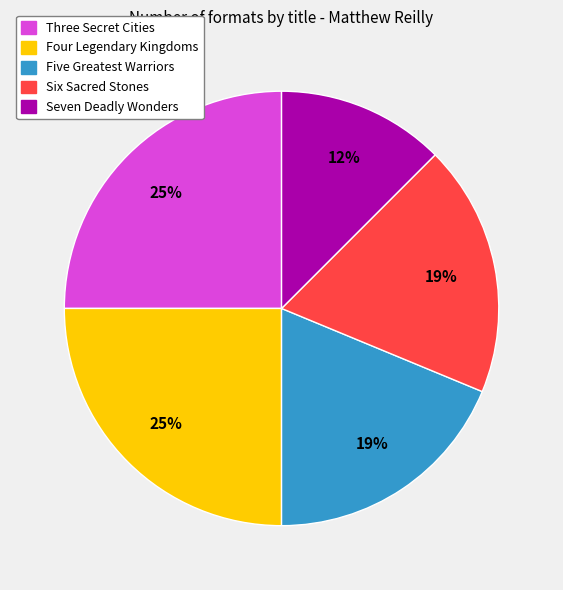

Count the number of slices in the pie.

5